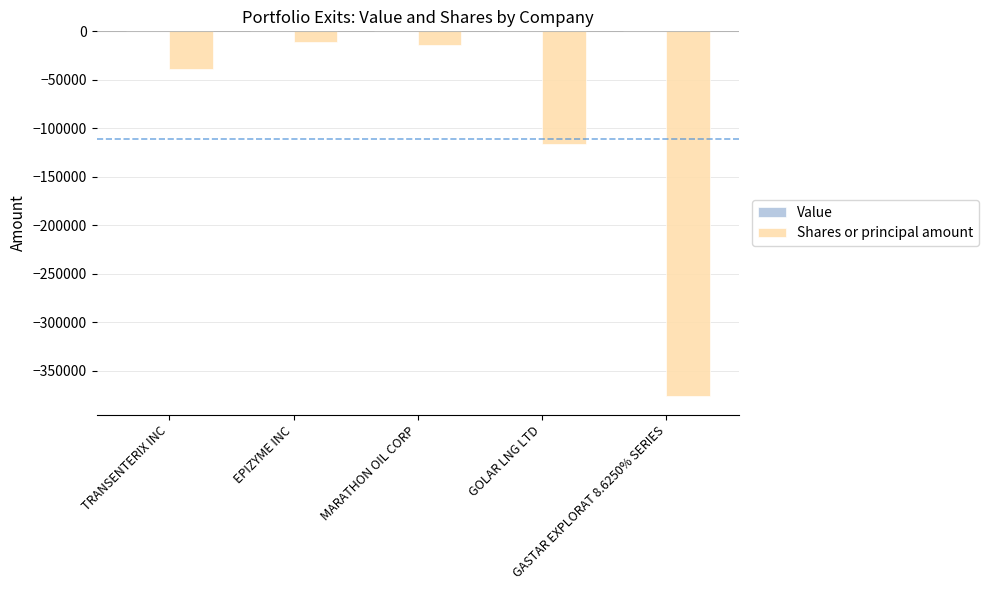

Which category has the lowest value across all series?

GASTAR EXPLORAT 8.6250% SERIES